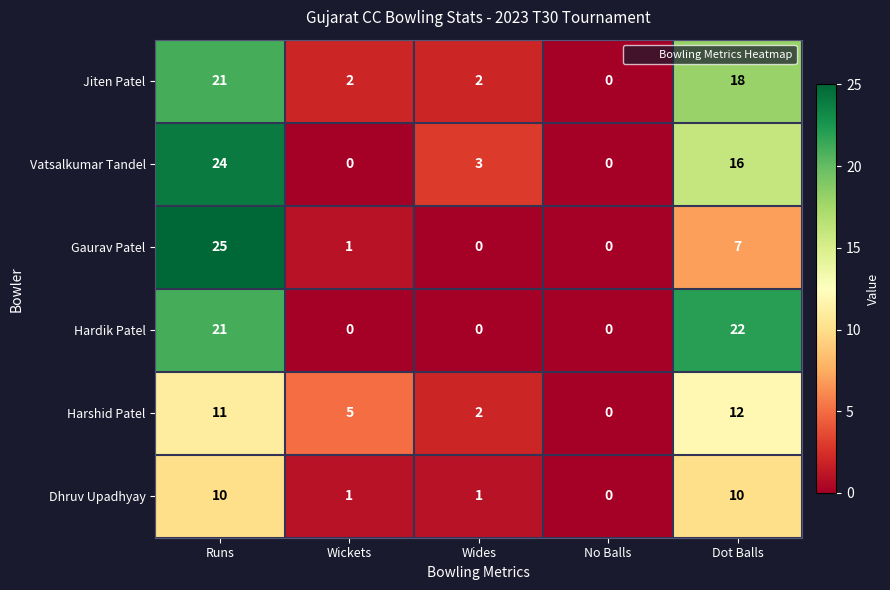

Reading left to right, what are all the values shown in this chart?

Jiten Patel: 21	2	2	0	18
Vatsalkumar Tandel: 24	0	3	0	16
Gaurav Patel: 25	1	0	0	7
Hardik Patel: 21	0	0	0	22
Harshid Patel: 11	5	2	0	12
Dhruv Upadhyay: 10	1	1	0	10